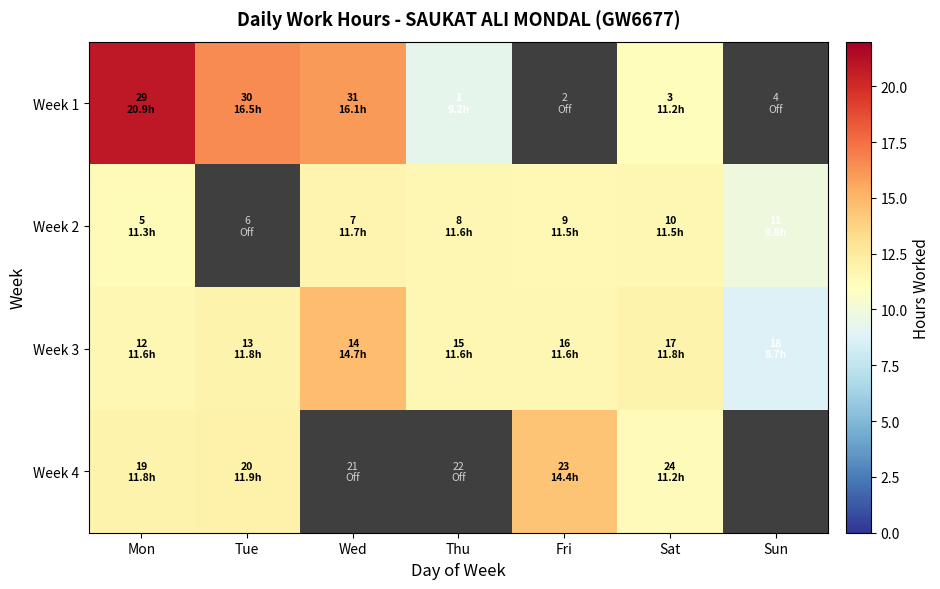

List the series in order of their peak value, highest first.

Week 1, Week 3, Week 4, Week 2